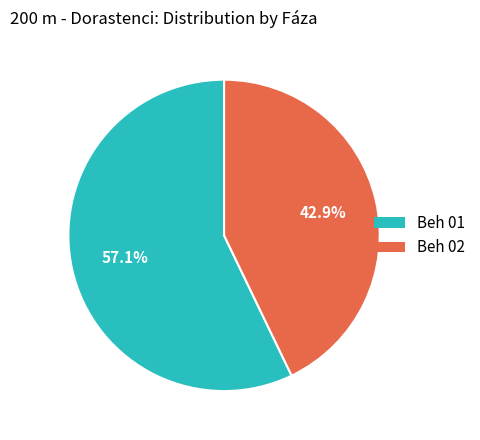

True or false: Beh 01 accounts for 57% of the total.

True